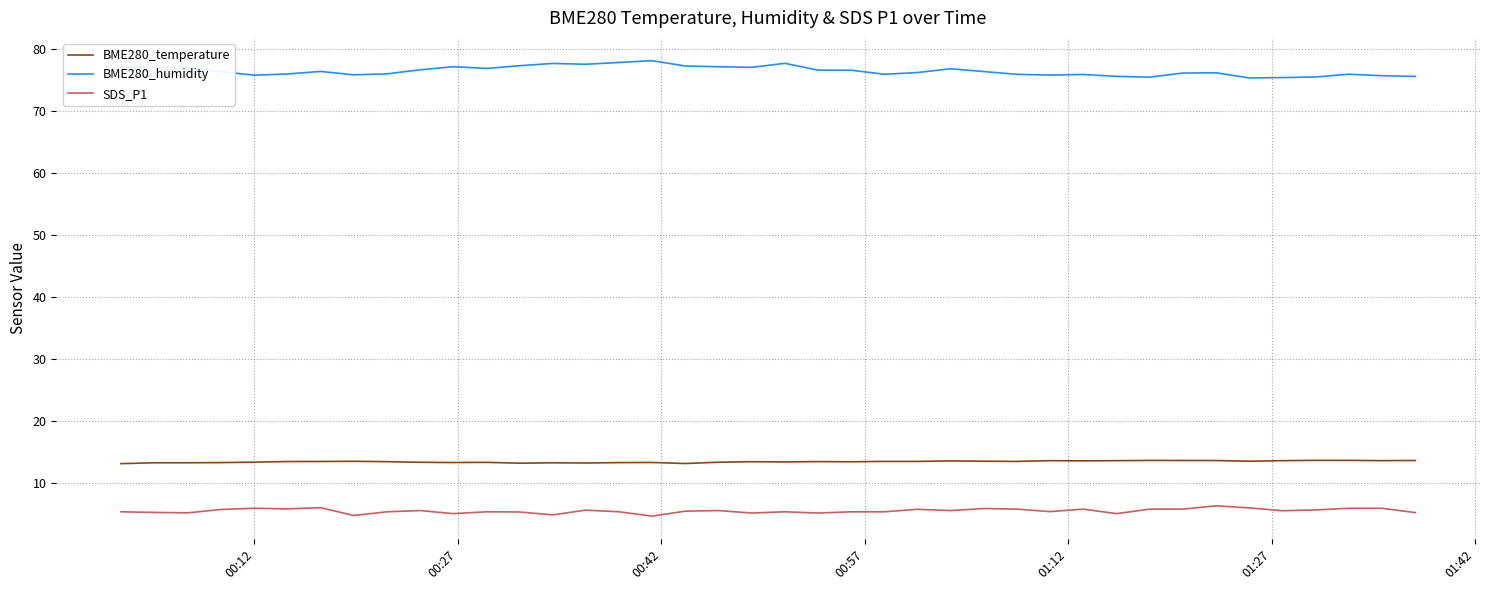

True or false: SDS_P1 and BME280_humidity intersect in this chart.

False